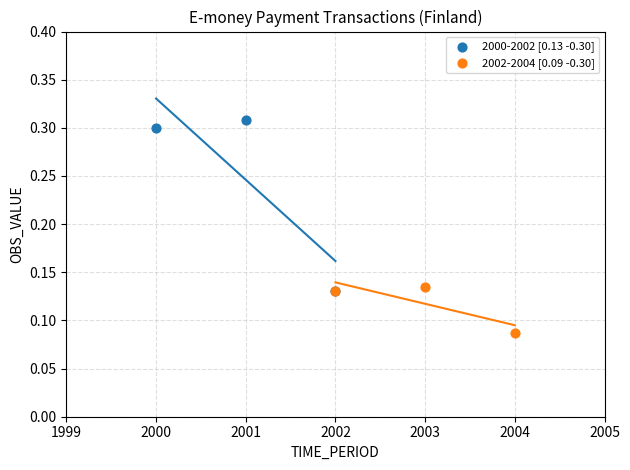

What are all the series names shown in the legend?

2000-2002 [0.13 -0.30], 2002-2004 [0.09 -0.30]